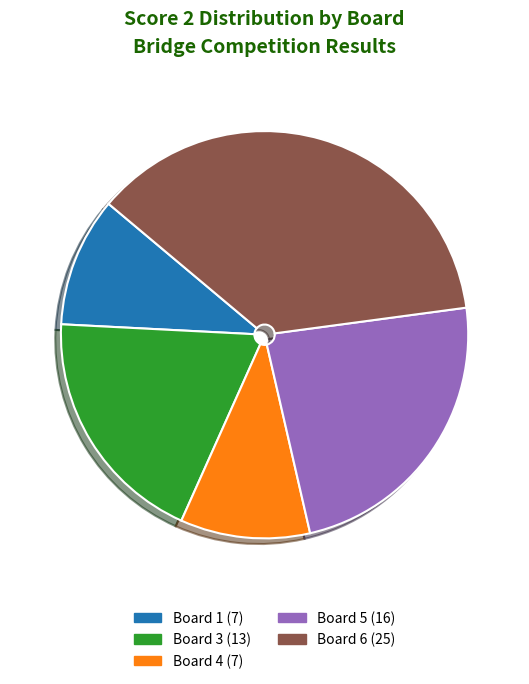

Is there a majority slice in this chart?

No